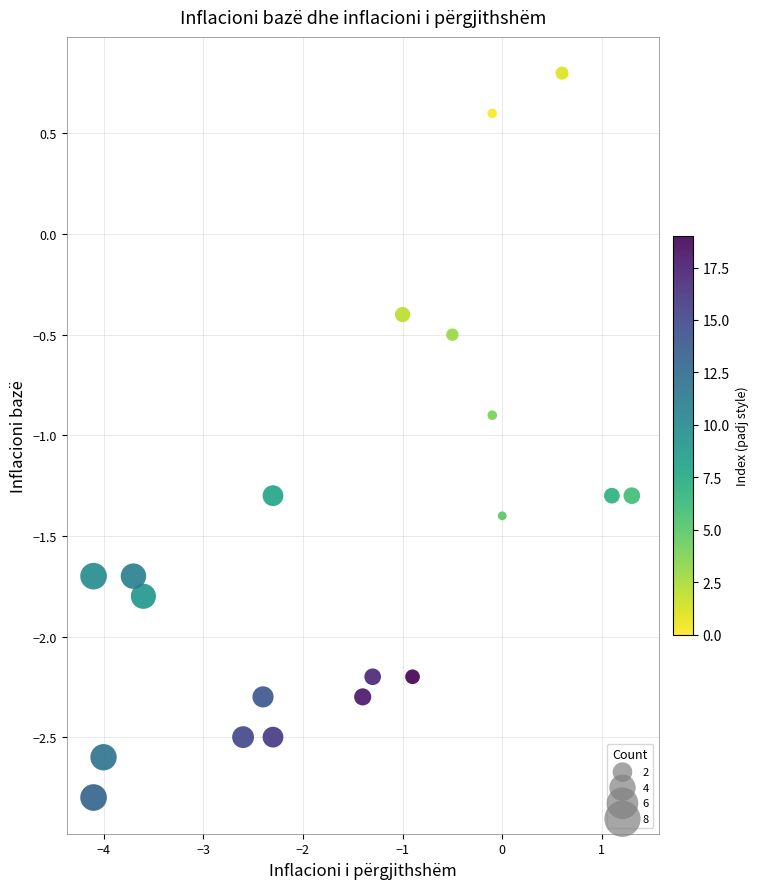

What is the range of X values (max minus min)?

5.4